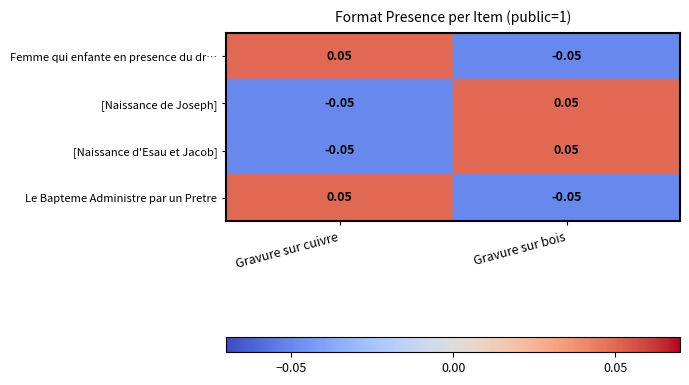

Rank the categories by [Naissance de Joseph] value from highest to lowest.

Gravure sur bois, Gravure sur cuivre